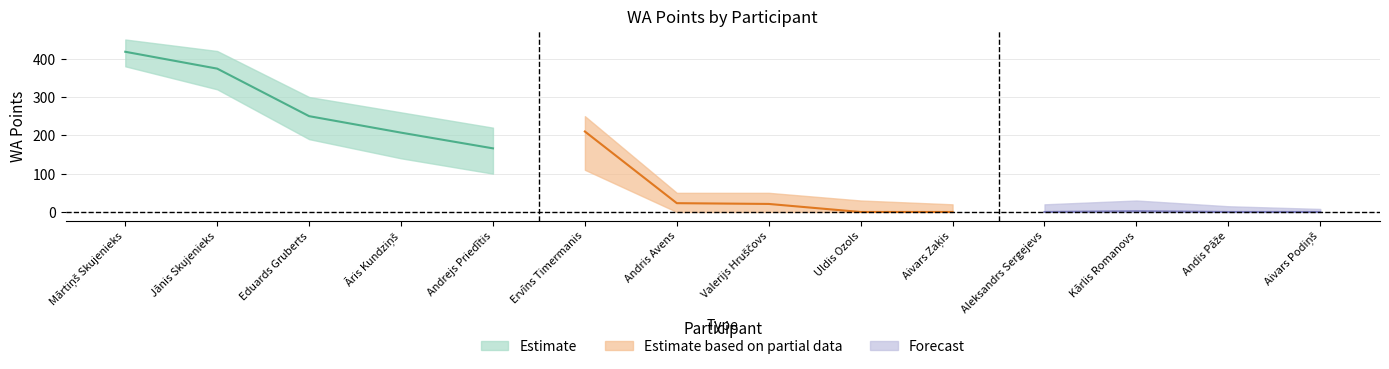

The value of Forecast at Eduards Gruberts is 131. True or false?

False